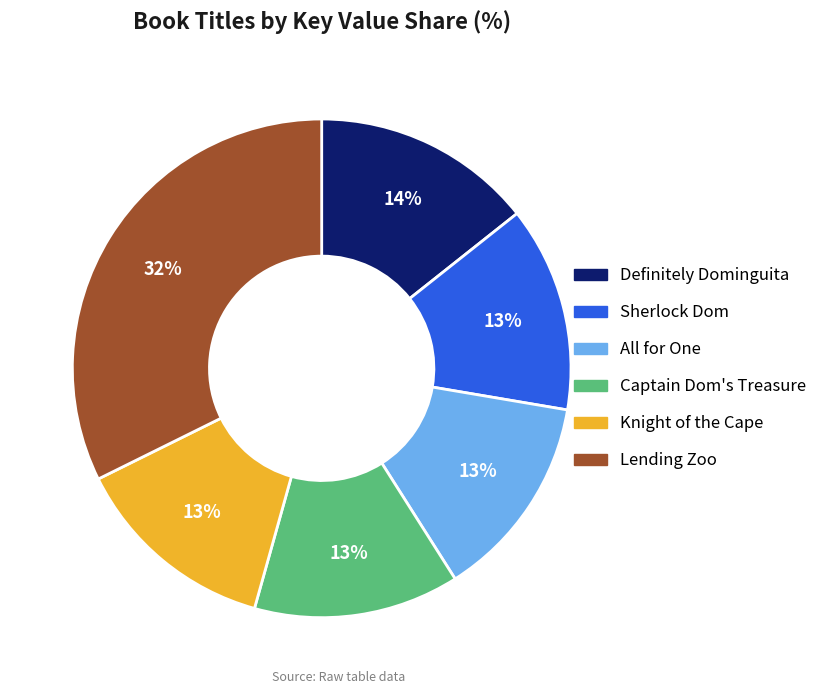

Is it true that Lending Zoo is 32% of the pie?

True